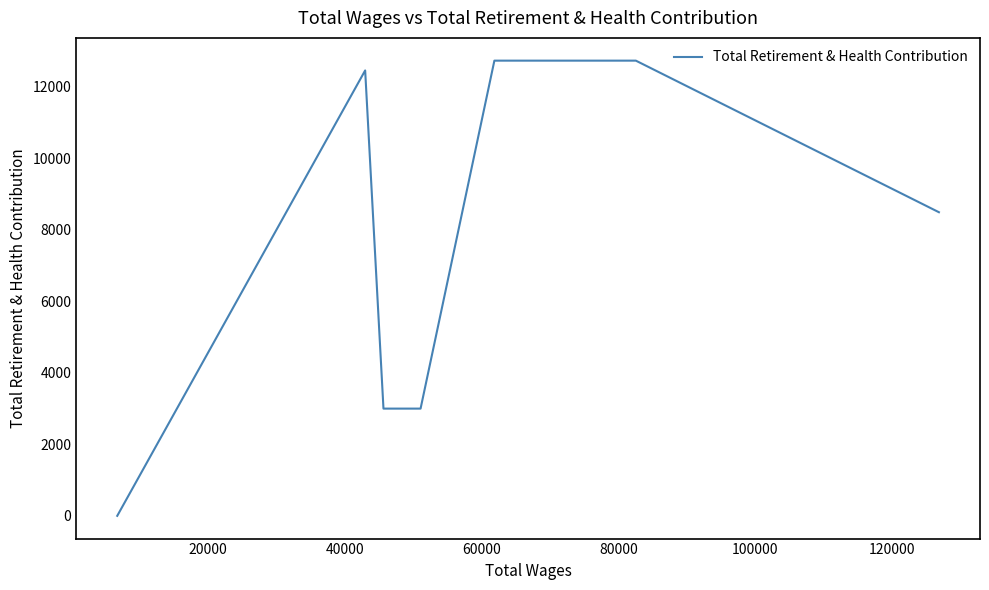

What is the change in value from 0 to 120000?

-8495